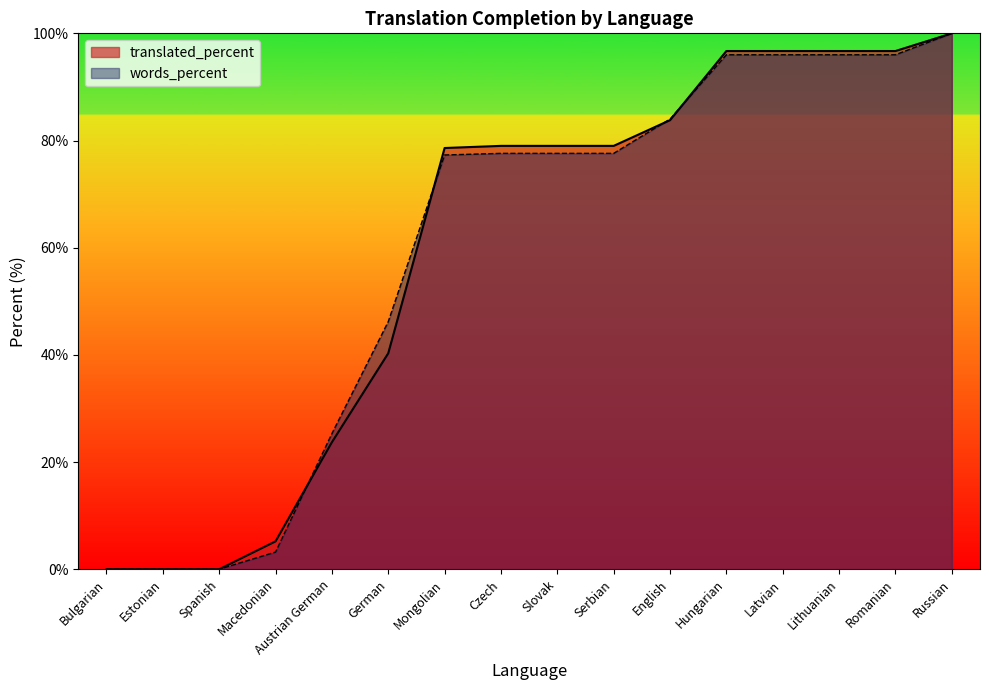

Which category has the highest value in the words_percent series?

Russian